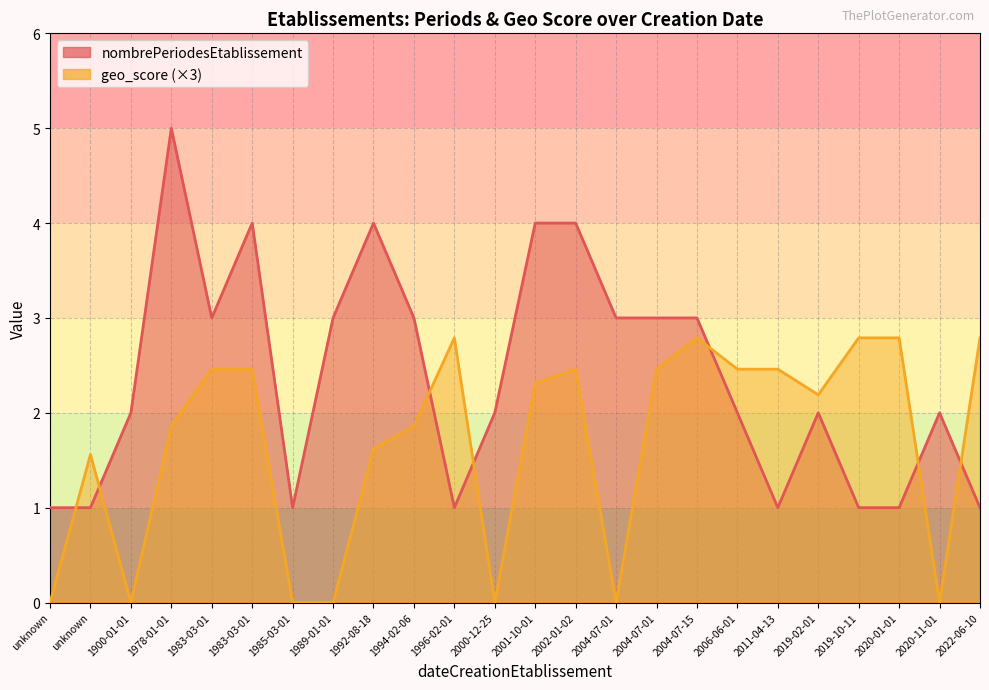

List the series in order of their peak value, highest first.

nombrePeriodesEtablissement, geo_score